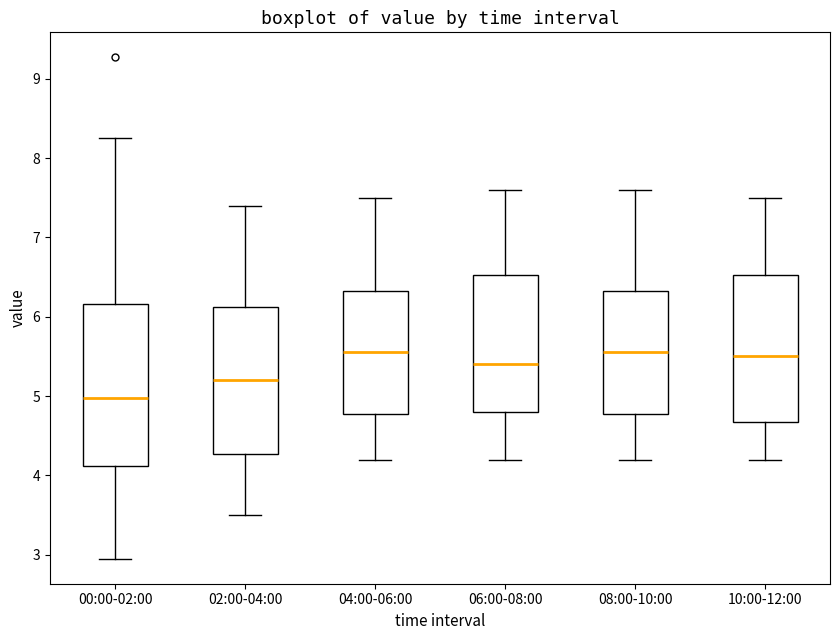

Reading left to right, transcribe this box plot: for each box, give where its median line is, the range the box spans, and where its two whiskers end, as read against the y-axis. The values are not printed on the chart, so give them approximately, as read against the axis.

00:00-02:00: median 5.0, box 4.1 to 6.2, whiskers 3.0 to 8.3
02:00-04:00: median 5.2, box 4.3 to 6.1, whiskers 3.5 to 7.4
04:00-06:00: median 5.6, box 4.8 to 6.3, whiskers 4.2 to 7.5
06:00-08:00: median 5.4, box 4.8 to 6.5, whiskers 4.2 to 7.6
08:00-10:00: median 5.6, box 4.8 to 6.3, whiskers 4.2 to 7.6
10:00-12:00: median 5.5, box 4.7 to 6.5, whiskers 4.2 to 7.5